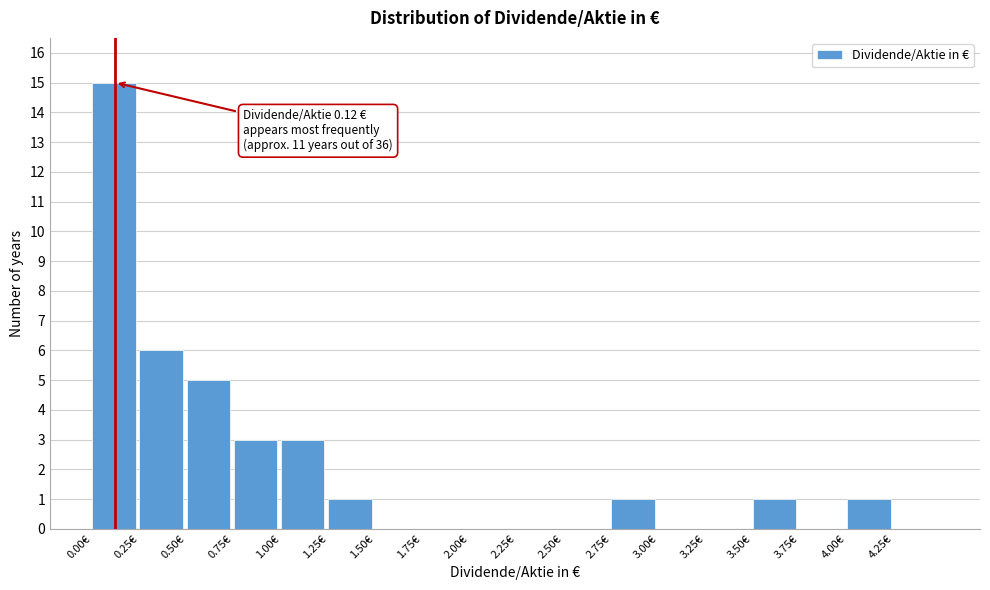

Which range on the x-axis has the tallest bar?

0.00 to 0.25